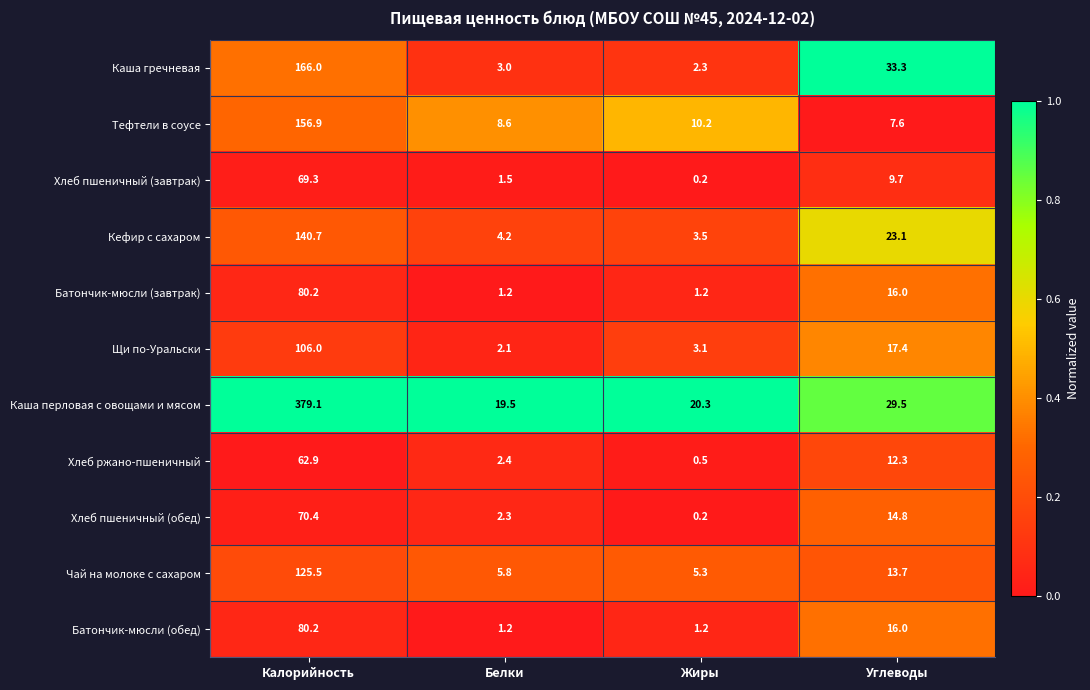

Between Жиры and Углеводы, which series saw the biggest shift?

Каша гречневая